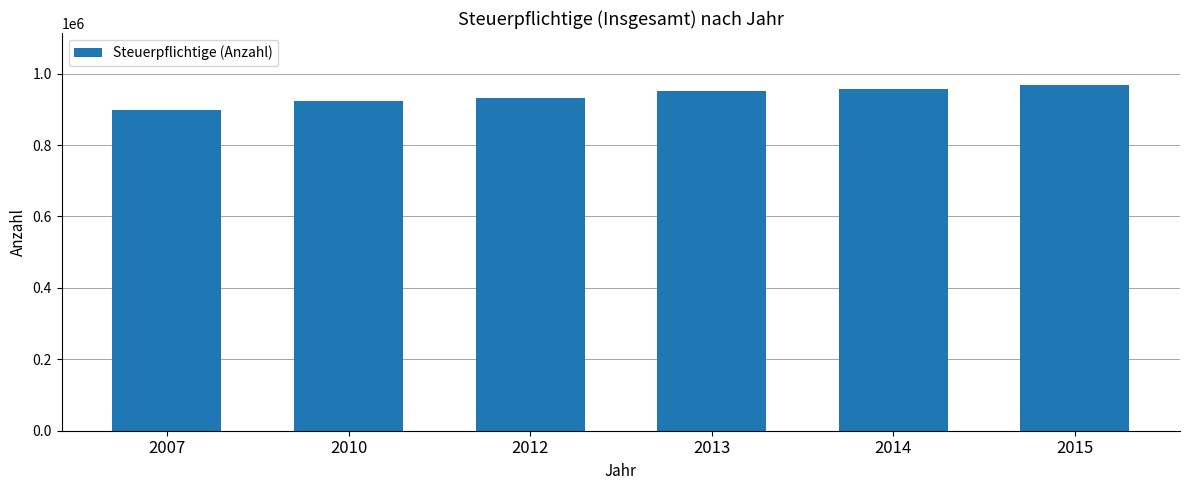

What is the sum of the values at 2007 and 2010?

1820396